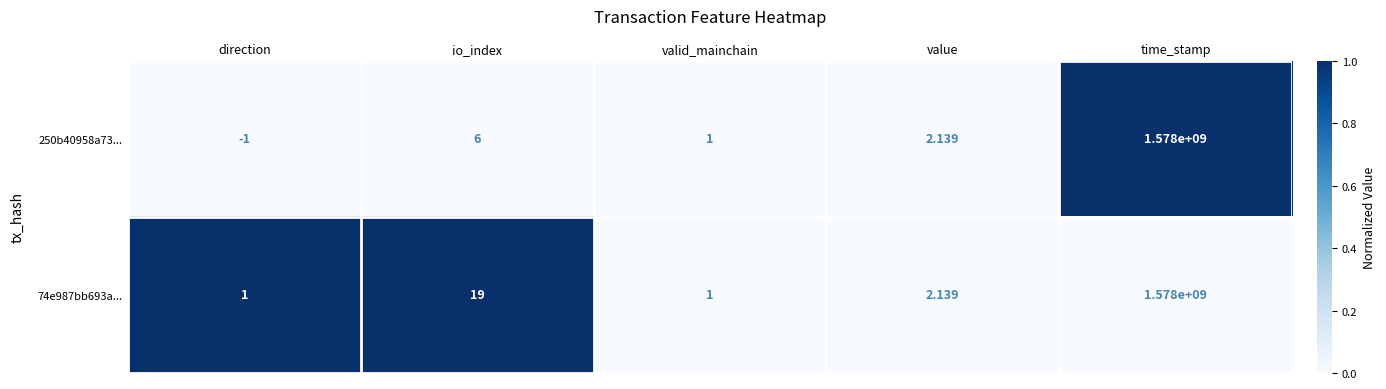

Rank the categories by 250b40958a73... value from highest to lowest.

time_stamp, io_index, value, valid_mainchain, direction